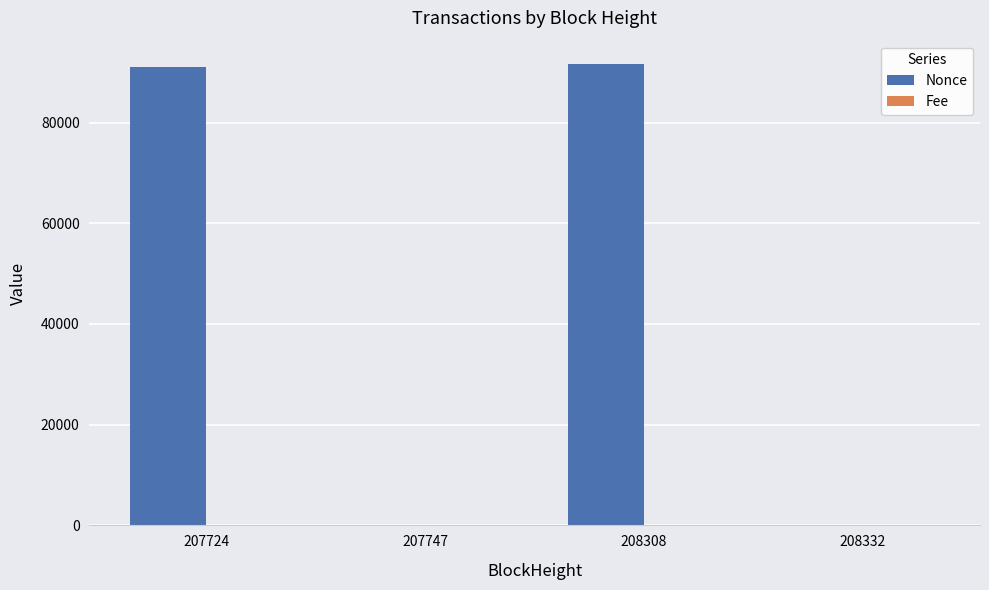

What is the sum of all Nonce values?

182674.0